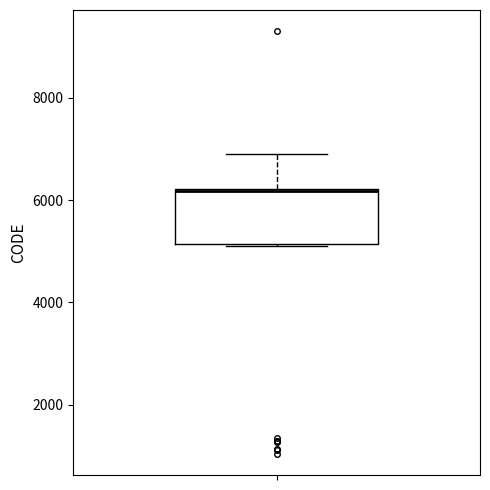

Transcribe this box plot: give where the median line is, the range the box spans, and where the two whiskers end, as read against the y-axis. The values are not printed on the chart, so give them approximately, as read against the axis.

median 6200 (drawn on the box's upper edge), box 5200 to 6200, whiskers 5200 to 7000